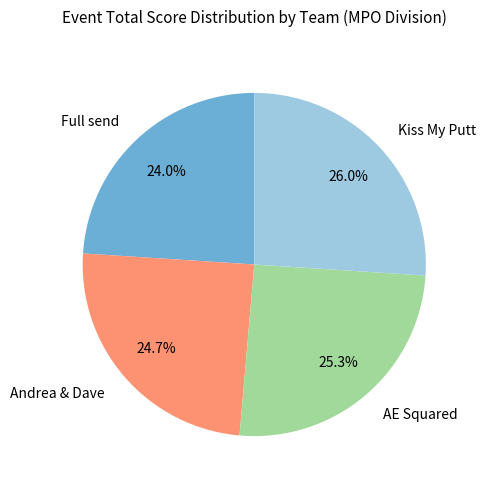

How many segments does this pie chart have?

4